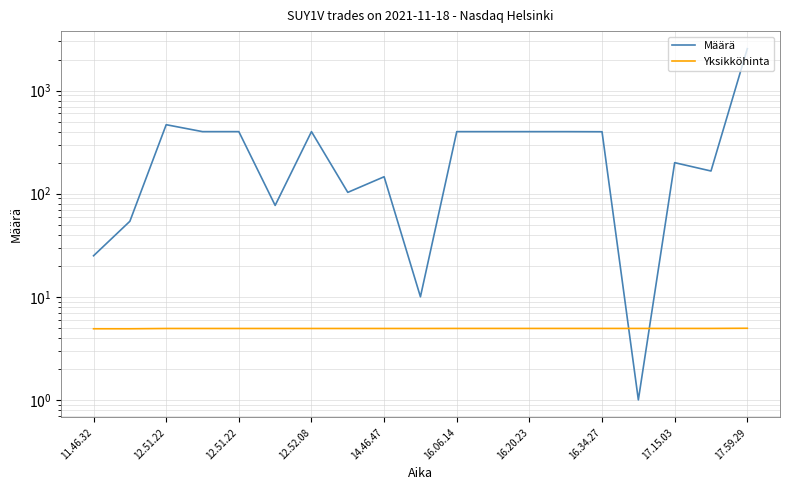

The Määrä series shows 1.0 at 15. True or false?

True